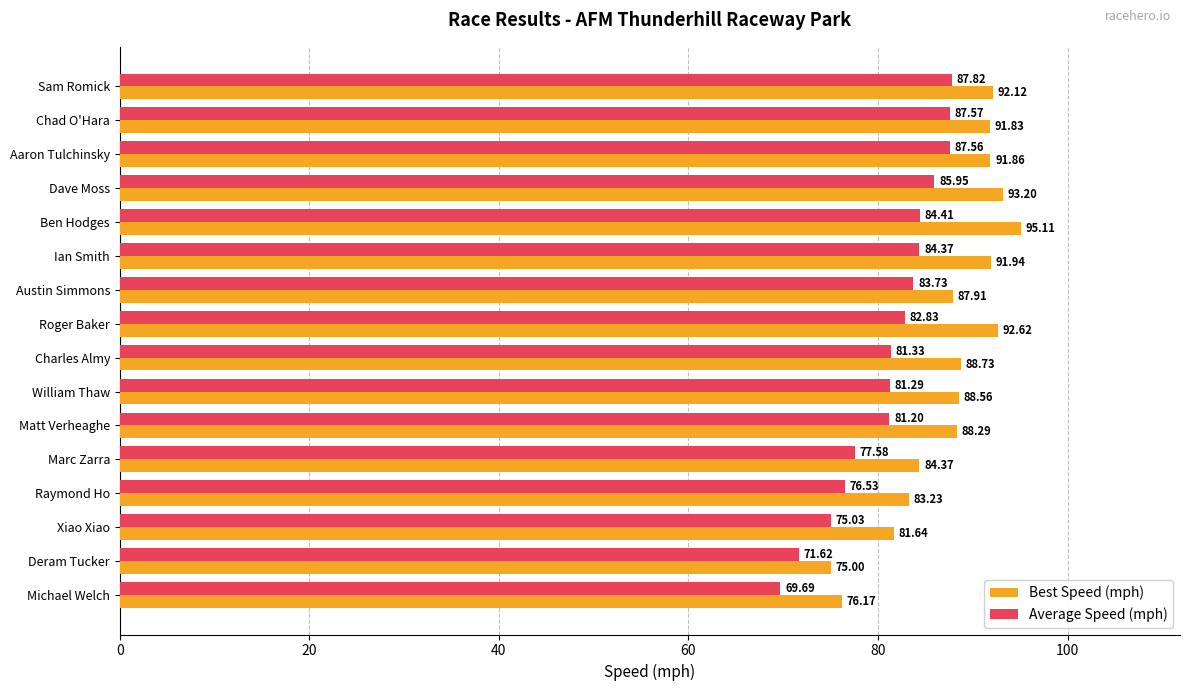

Which label corresponds to the smallest value in the chart?

Michael Welch